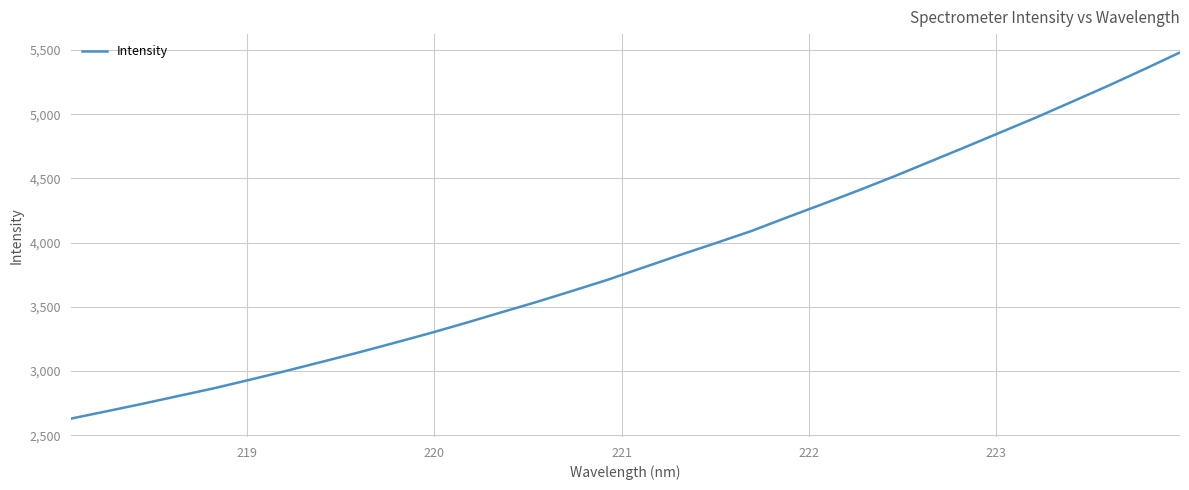

What is the difference between the maximum and minimum values?

2852.3